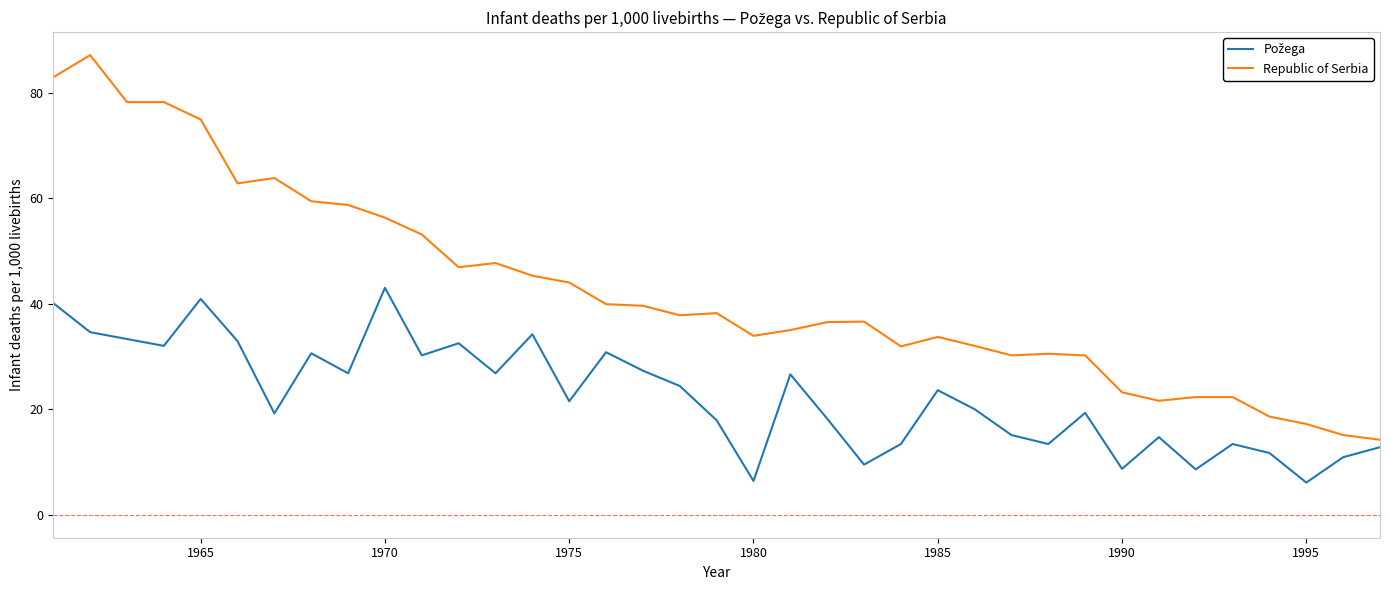

What is the difference between the maximum and minimum values in the Republic of Serbia series?

72.9